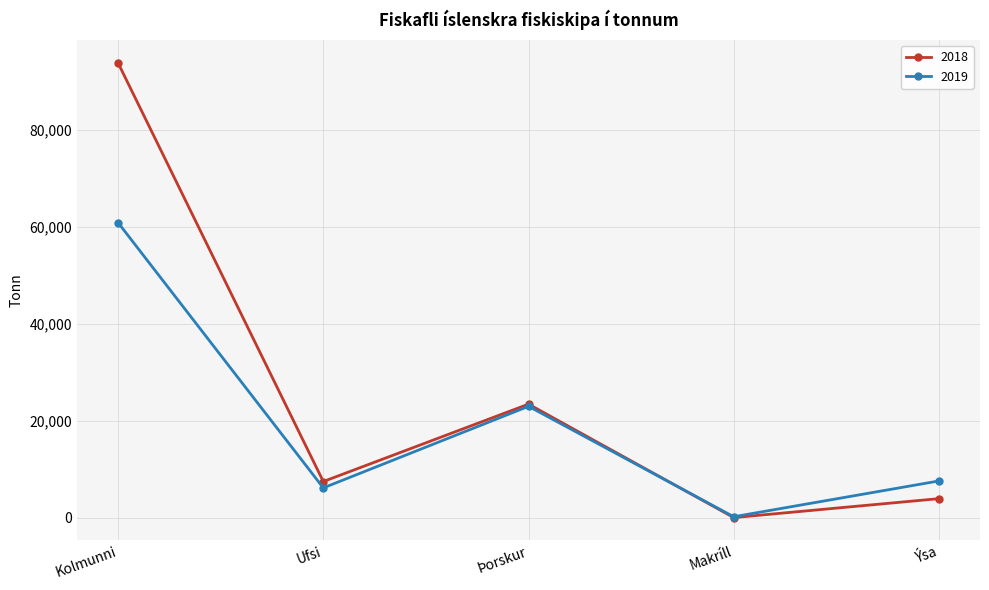

Which series has the widest spread of values?

2018